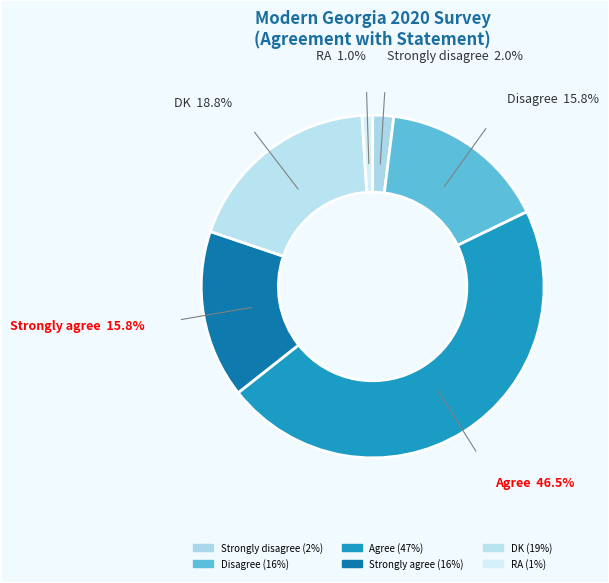

Count the number of slices in the pie.

6